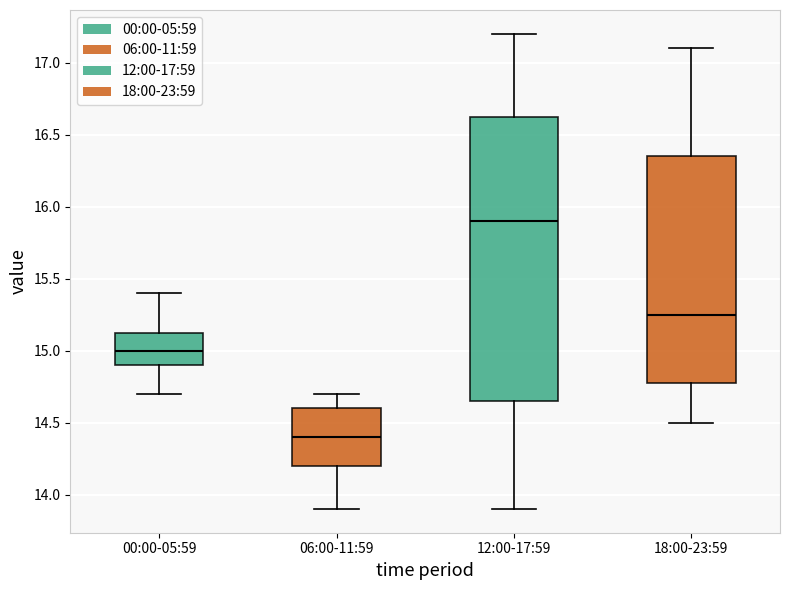

Reading left to right, read every box against the y-axis: the position of its median line, the range the box covers, and the ends of its whiskers. The values are not printed on the chart, so give them approximately, as read against the axis.

00:00-05:59: median 15.00, box 14.90 to 15.15, whiskers 14.70 to 15.40
06:00-11:59: median 14.40, box 14.20 to 14.60, whiskers 13.90 to 14.70
12:00-17:59: median 15.90, box 14.65 to 16.65, whiskers 13.90 to 17.20
18:00-23:59: median 15.25, box 14.80 to 16.35, whiskers 14.50 to 17.10